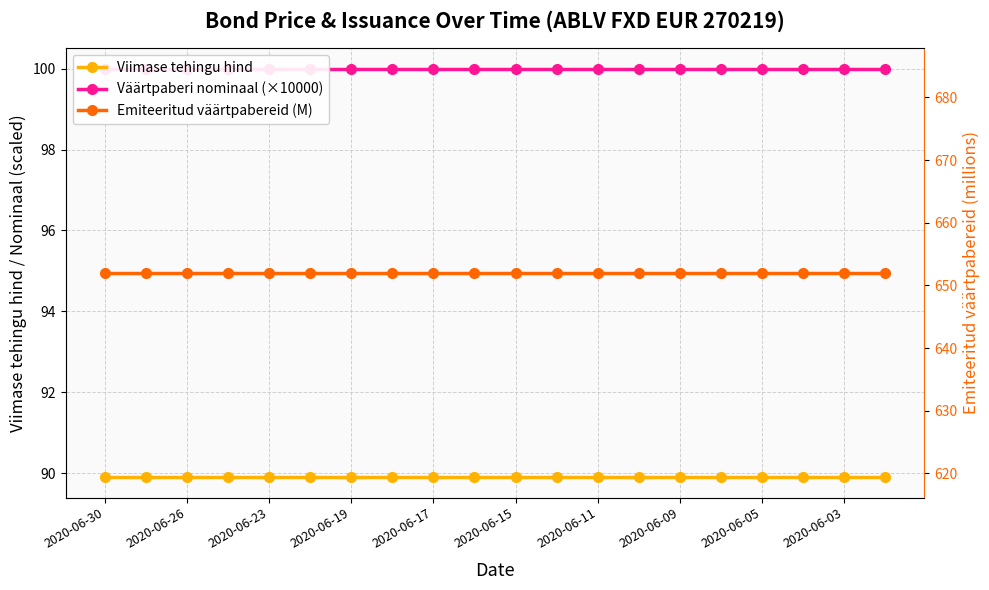

The Emiteeritud väärtpabereid (M) series shows 652.0 at 2020-06-09. True or false?

True